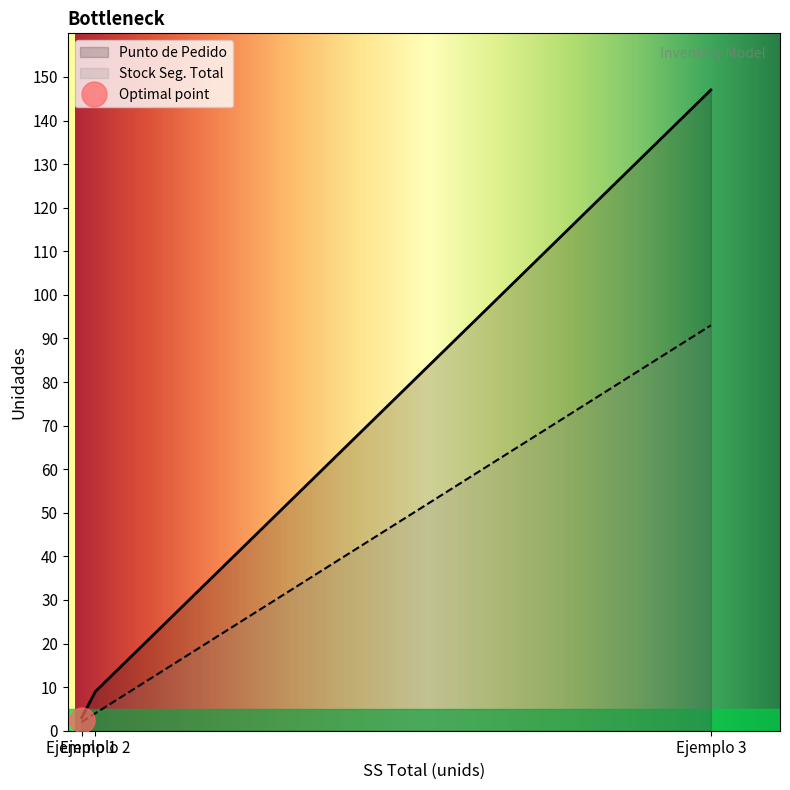

What is the difference between the maximum and minimum values in the Punto de Pedido series?

144